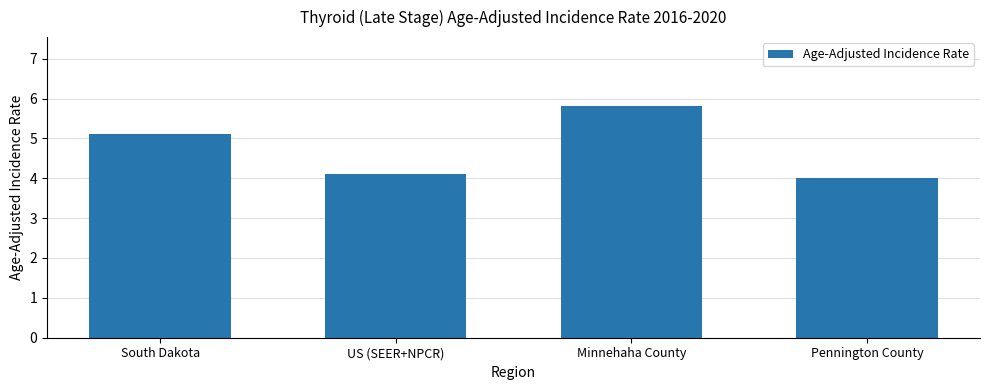

True or false: the data shows 4.1 at US (SEER+NPCR).

True